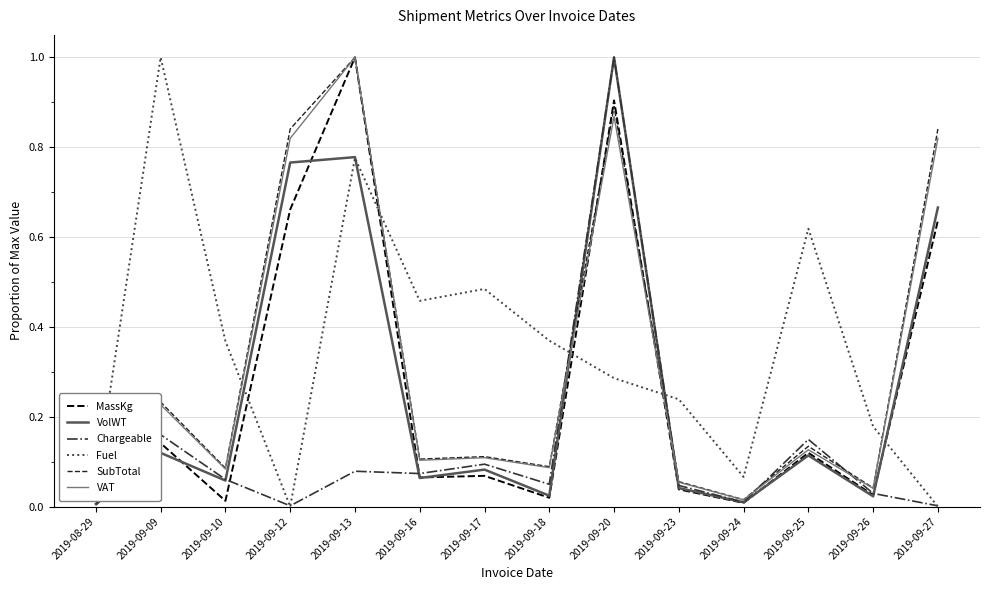

What are all the series names shown in the legend?

MassKg, VolWT, Chargeable, Fuel, SubTotal, VAT